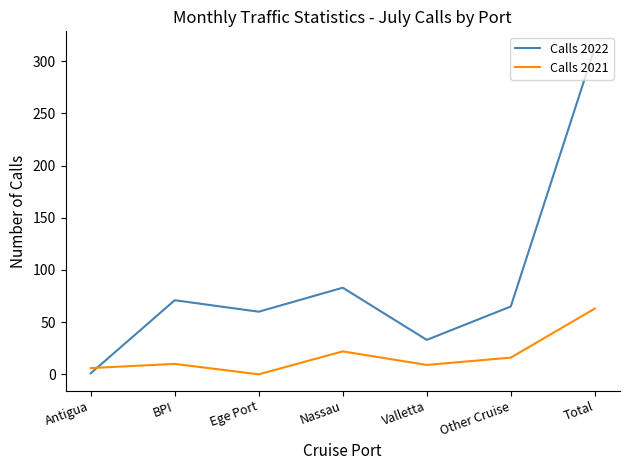

After their last crossing, which series has the higher values: Calls 2022 or Calls 2021?

Calls 2022